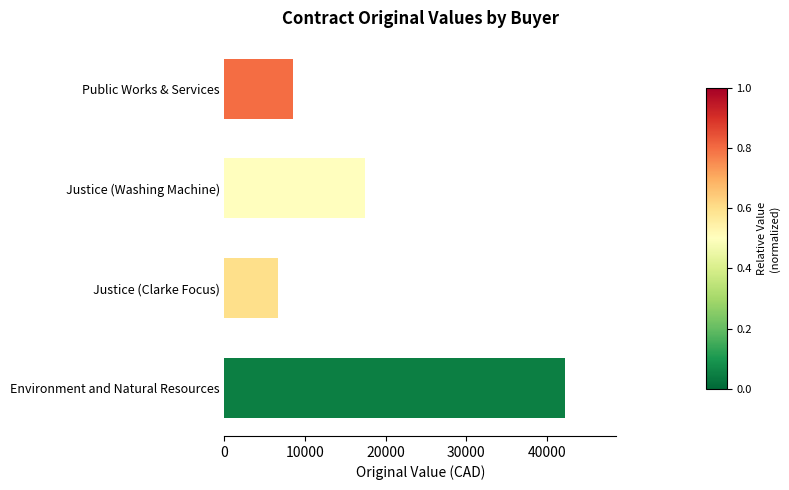

What is the ratio of the value at Public Works & Services to the value at Justice (Clarke Focus)?

1.3